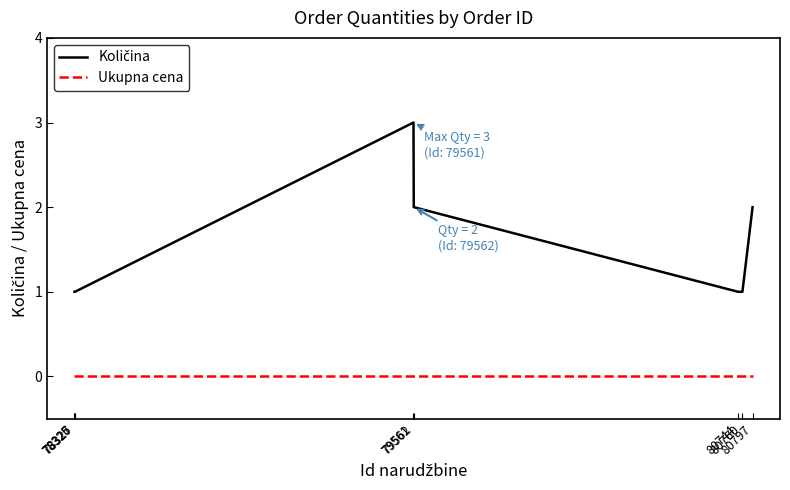

List the labels in order of Ukupna cena value, smallest first.

78325, 78326, 78327, 79561, 79562, 80744, 80760, 80797